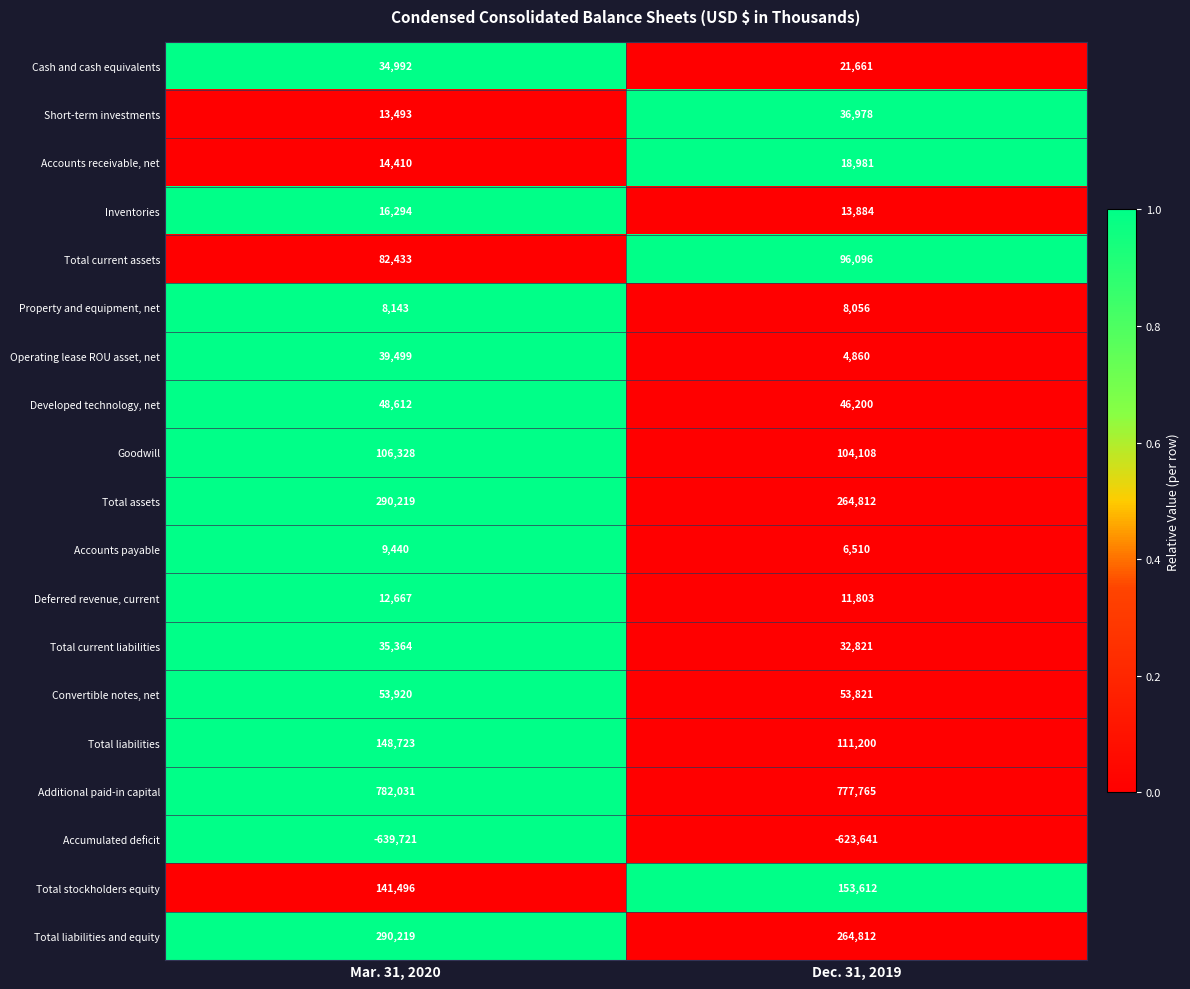

True or false: Total stockholders equity has a value of 261613 at Dec. 31, 2019.

False